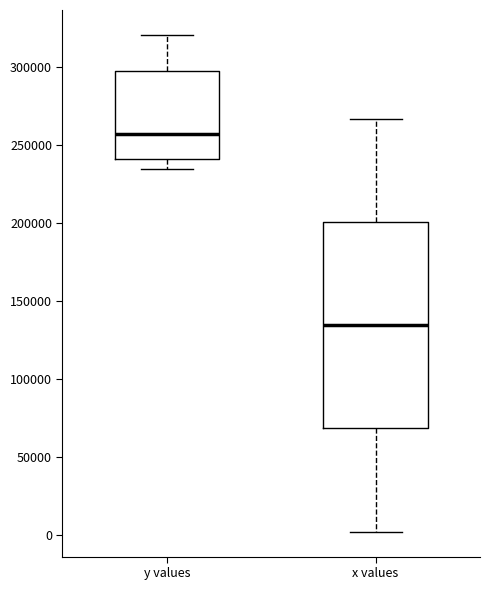

Reading left to right, transcribe this box plot: for each box, give where its median line is, the range the box spans, and where its two whiskers end, as read against the y-axis. The values are not printed on the chart, so give them approximately, as read against the axis.

y values: median 255000, box 240000 to 295000, whiskers 235000 to 320000
x values: median 135000, box 70000 to 200000, whiskers 0 to 265000